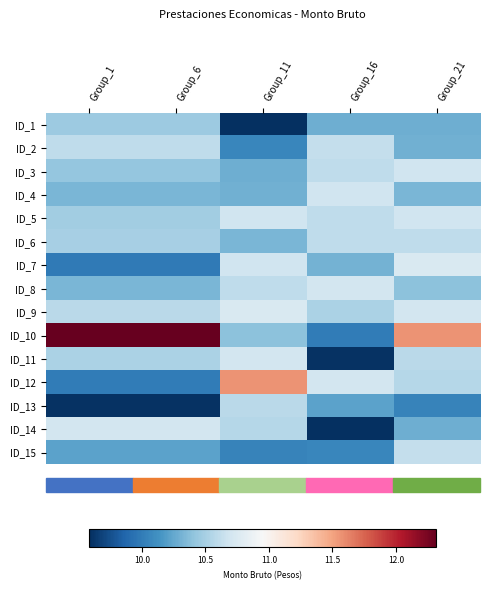

Which series changed the most between Group_1 and Group_16?

ID_10